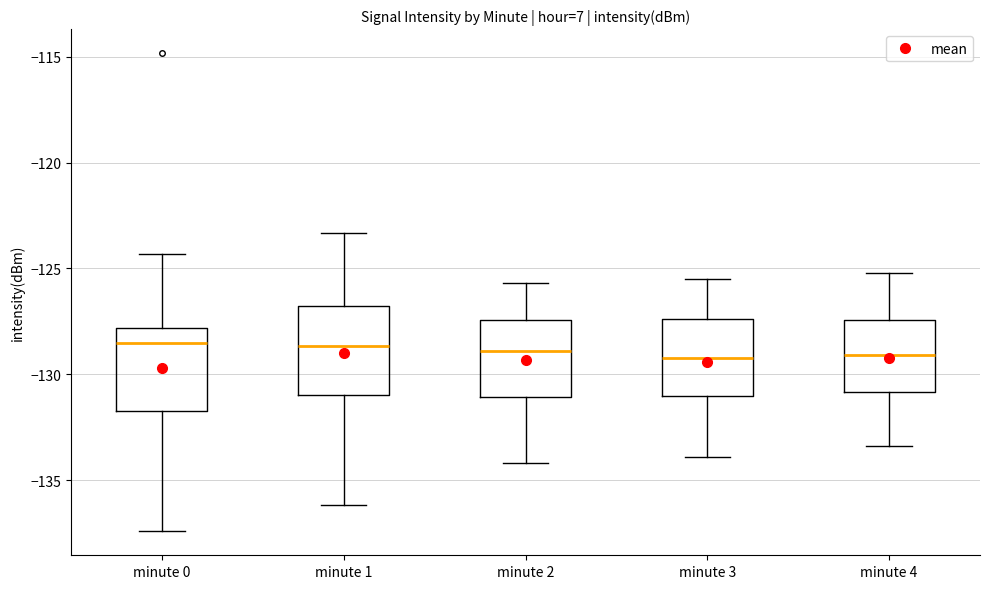

Reading left to right, read every box against the y-axis: the position of its median line, the range the box covers, and the ends of its whiskers. The values are not printed on the chart, so give them approximately, as read against the axis.

minute 0: median -128.5, box -132.0 to -128.0, whiskers -137.5 to -124.5
minute 1: median -128.5, box -131.0 to -127.0, whiskers -136.0 to -123.5
minute 2: median -129.0, box -131.0 to -127.5, whiskers -134.0 to -125.5
minute 3: median -129.0, box -131.0 to -127.5, whiskers -134.0 to -125.5
minute 4: median -129.0, box -131.0 to -127.5, whiskers -133.5 to -125.0